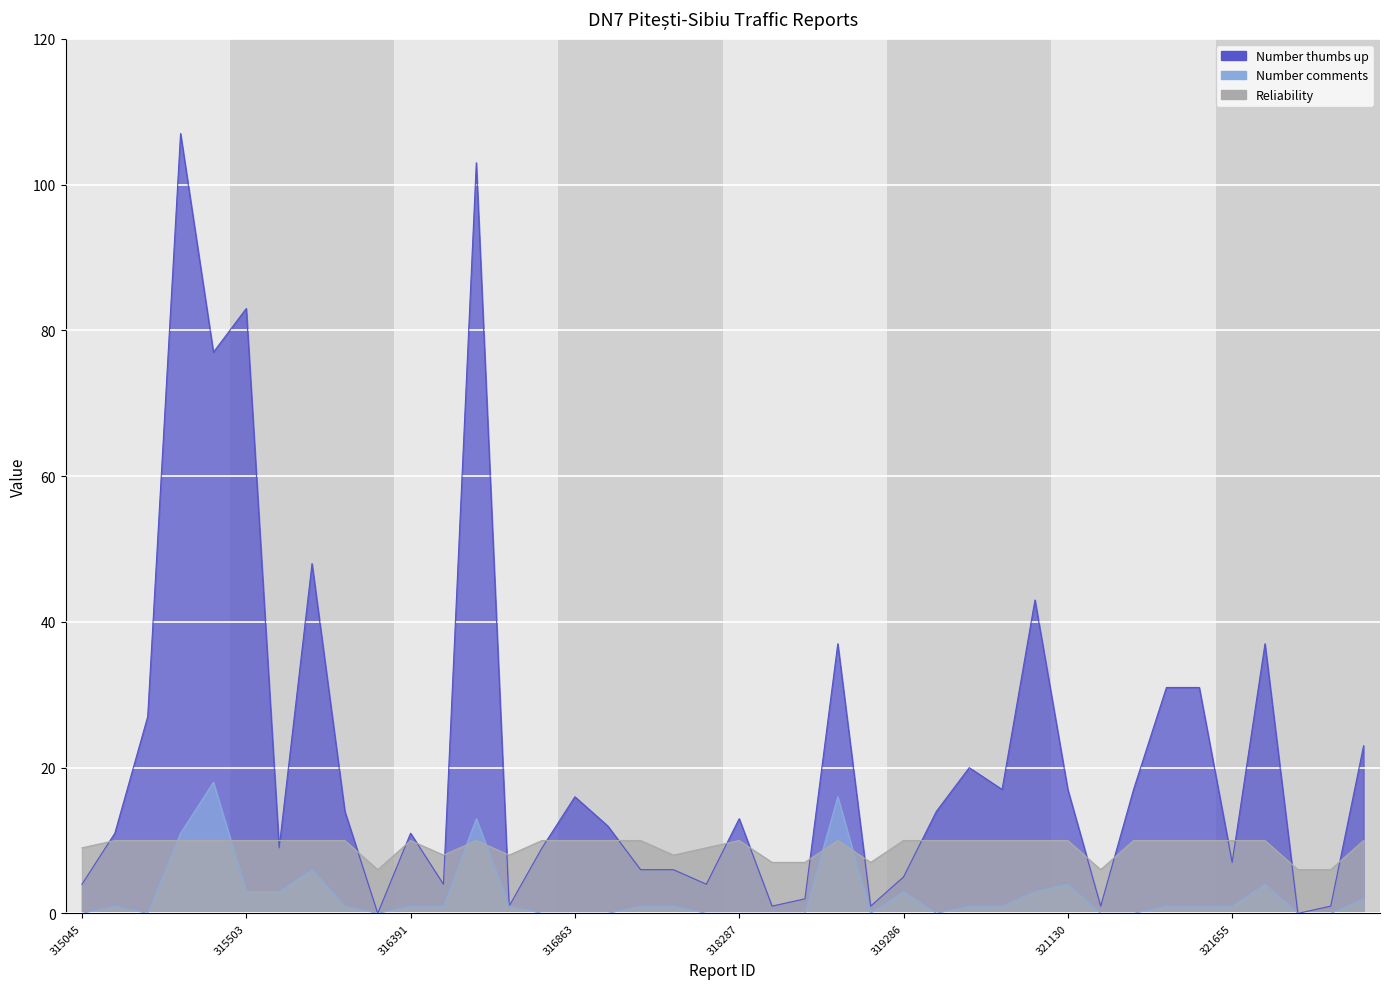

Which series has the widest spread of values?

Number thumbs up